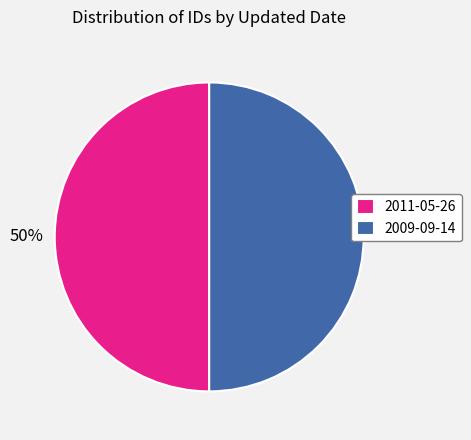

How many slices are in this pie chart?

2